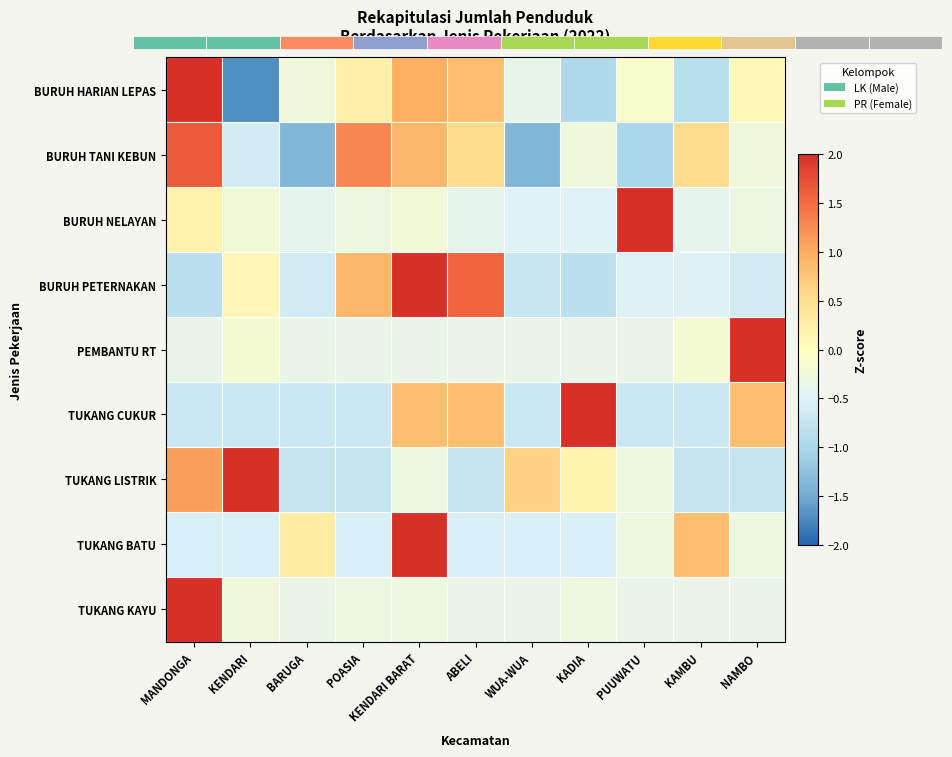

True or false: TUKANG BATU has a value of -1.0 at KENDARI.

False